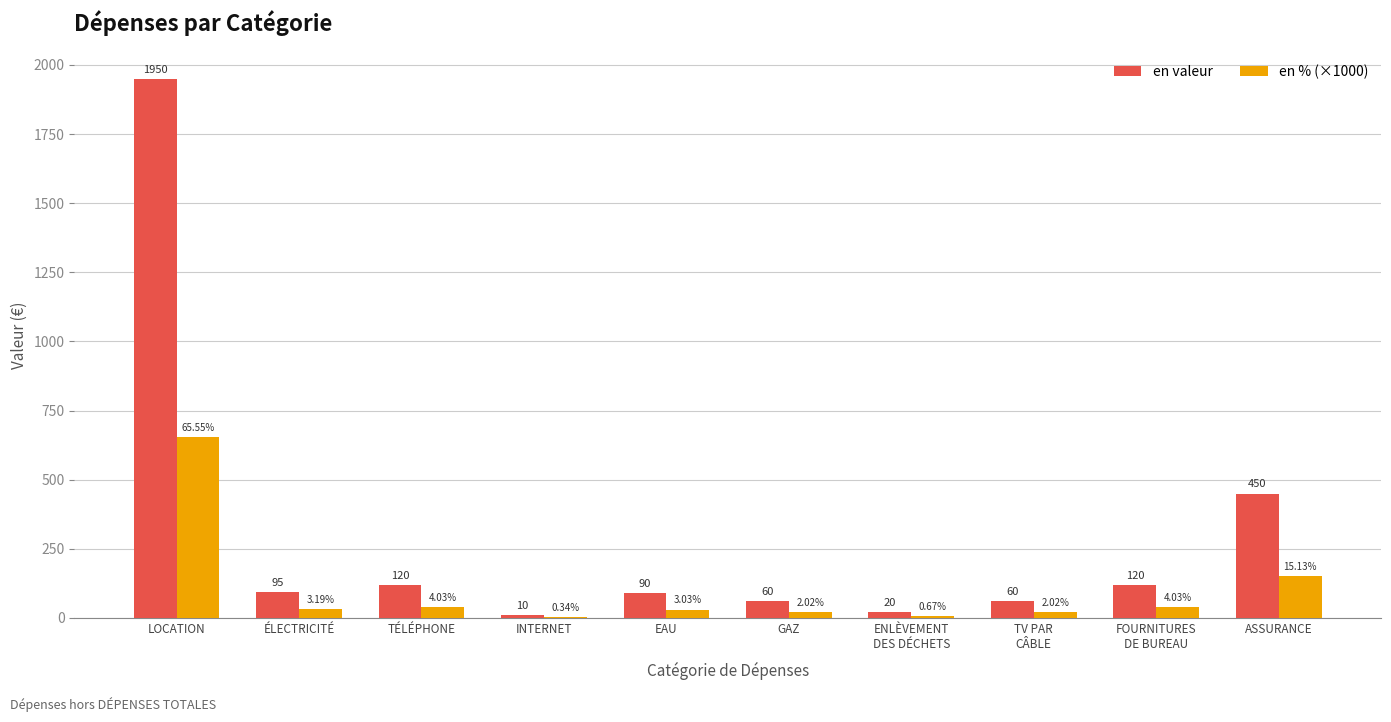

What is the sum of all en valeur values?

2975.0